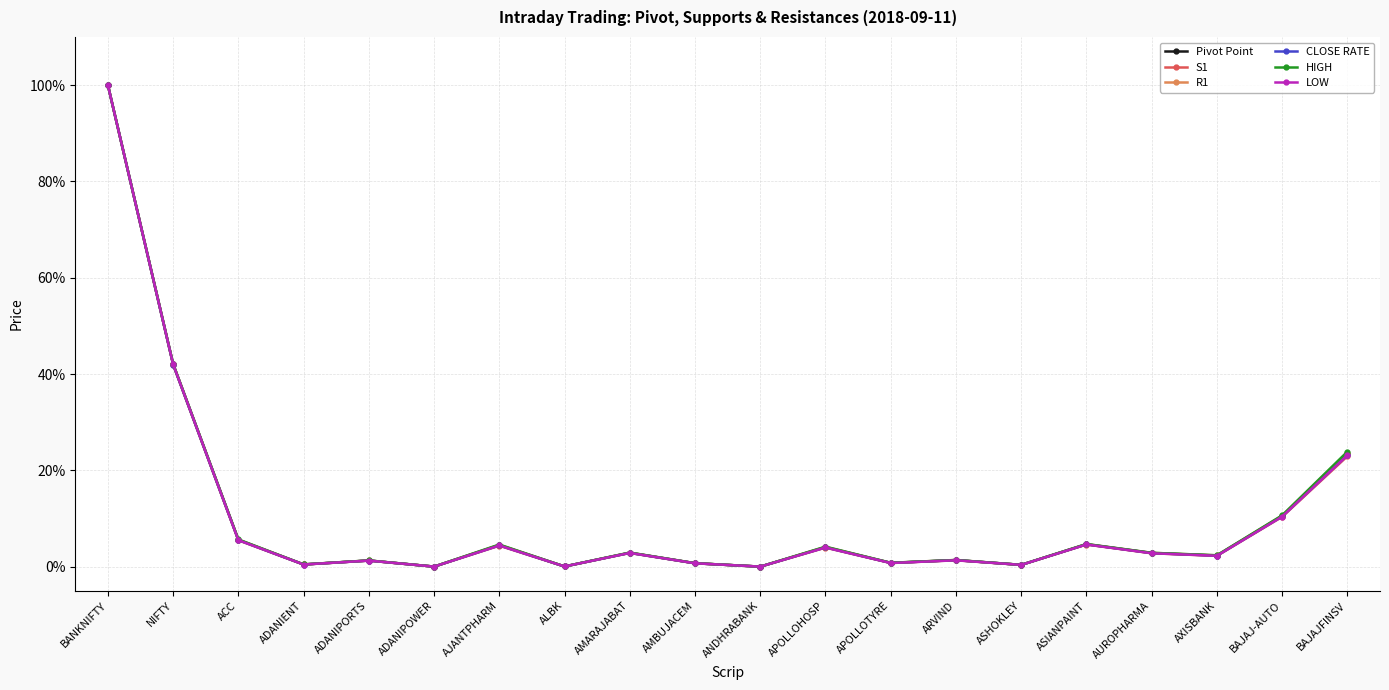

True or false: CLOSE RATE has a value of 10.4 at BAJAJ-AUTO.

True